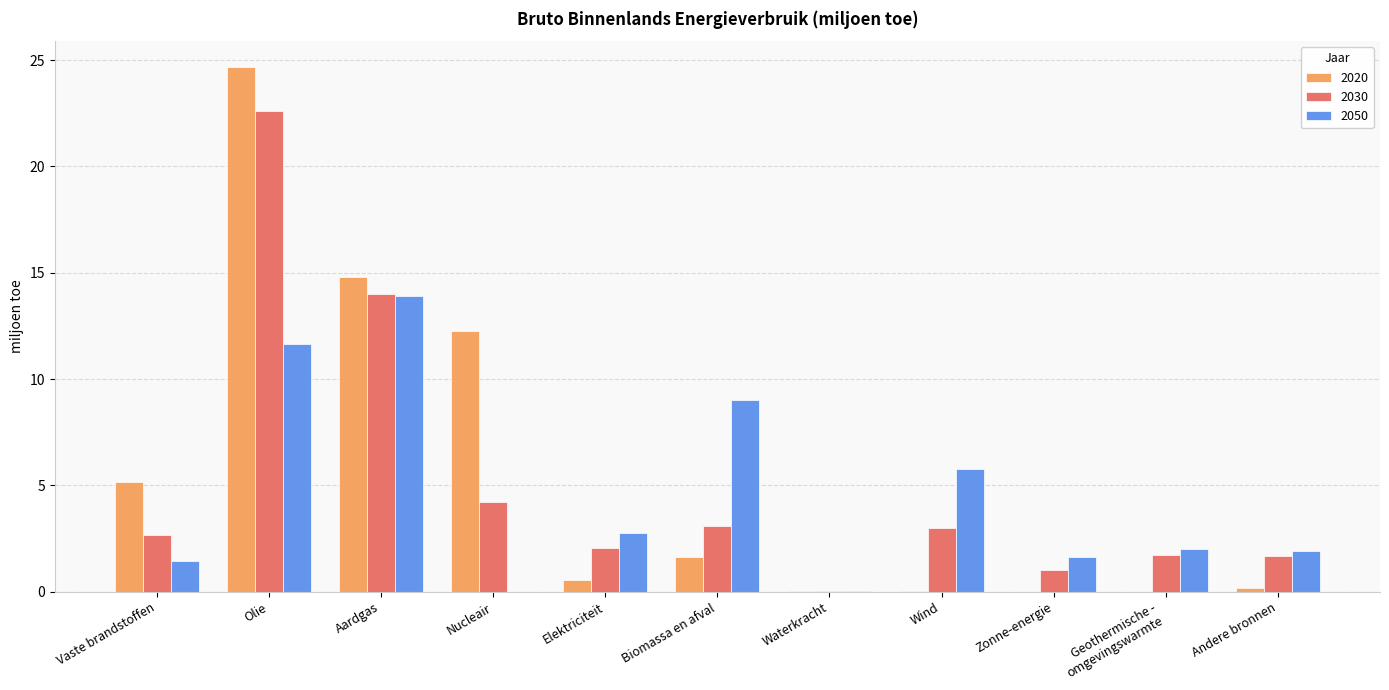

Are the bars horizontal?

No